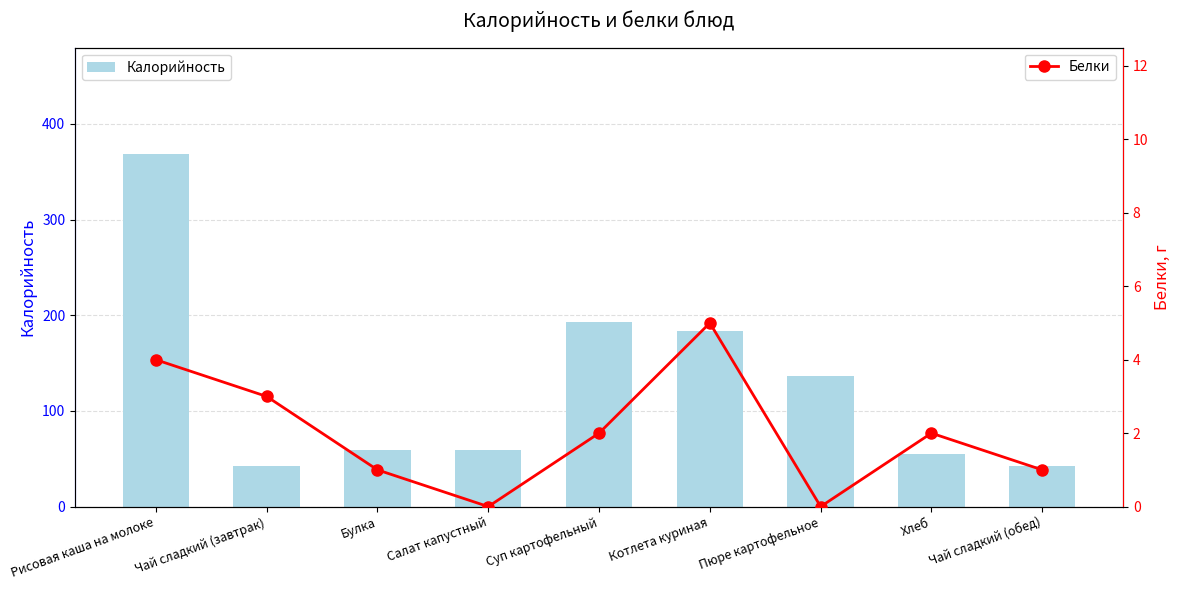

Where is Белки nearest to the value 2?

Суп картофельный